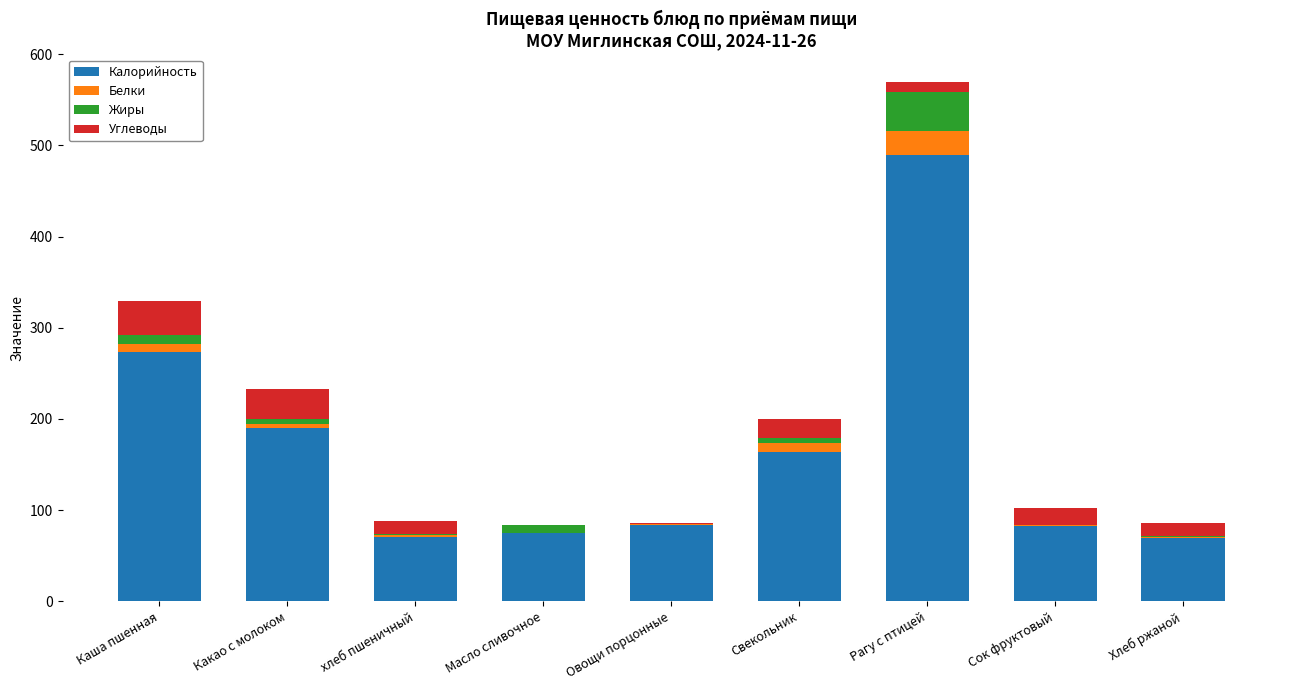

What is the highest value of the Калорийность series?

489.0